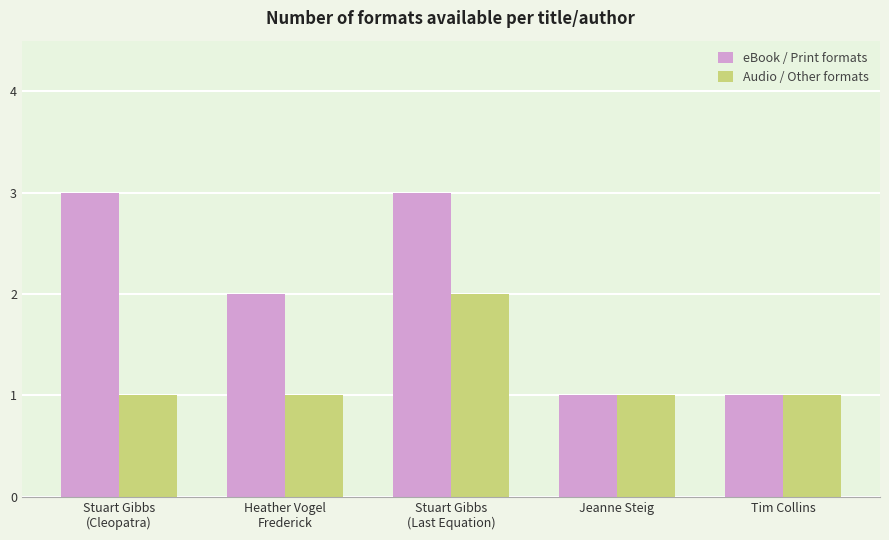

How many groups of bars are there?

5